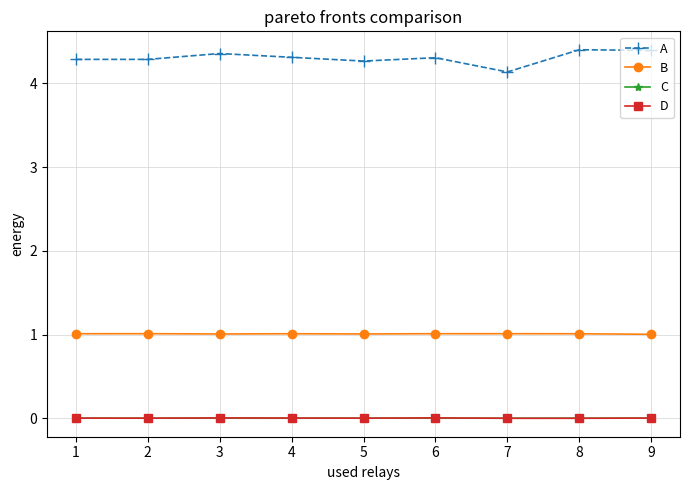

What is the total value across all series at 6?

5.3